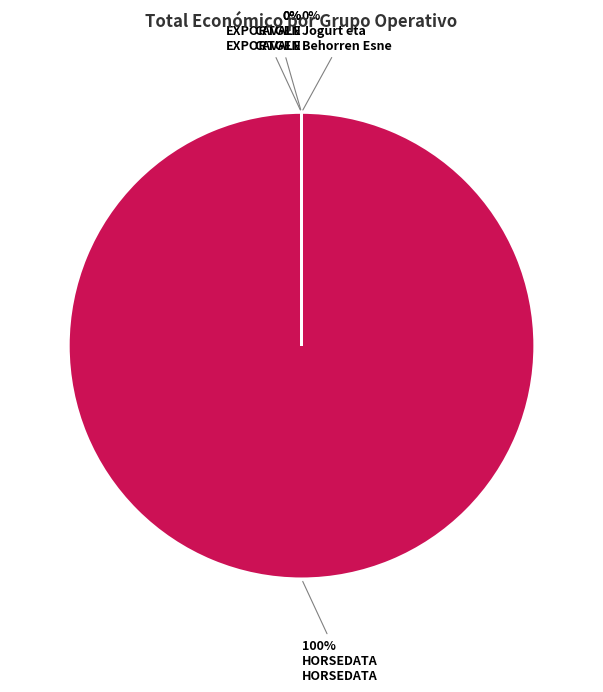

Rank the categories by value from lowest to highest.

Jogurt eta Behorren Esne GO, EXPORTGEN GO, CAVALE GO, HORSEDATA GO